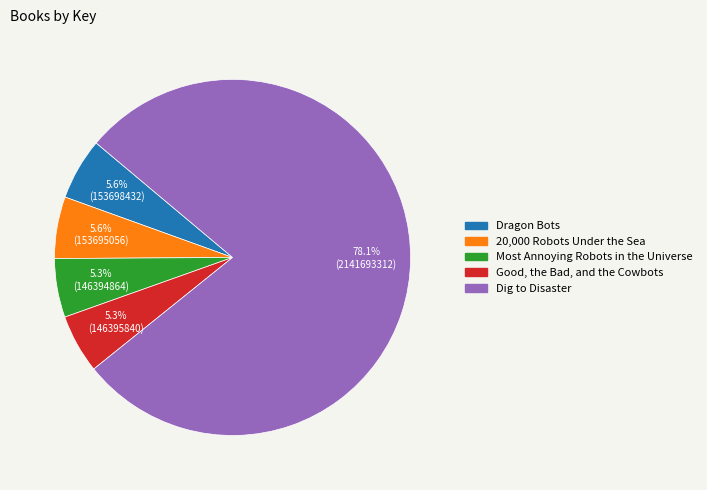

True or false: Dragon Bots accounts for 6% of the total.

True